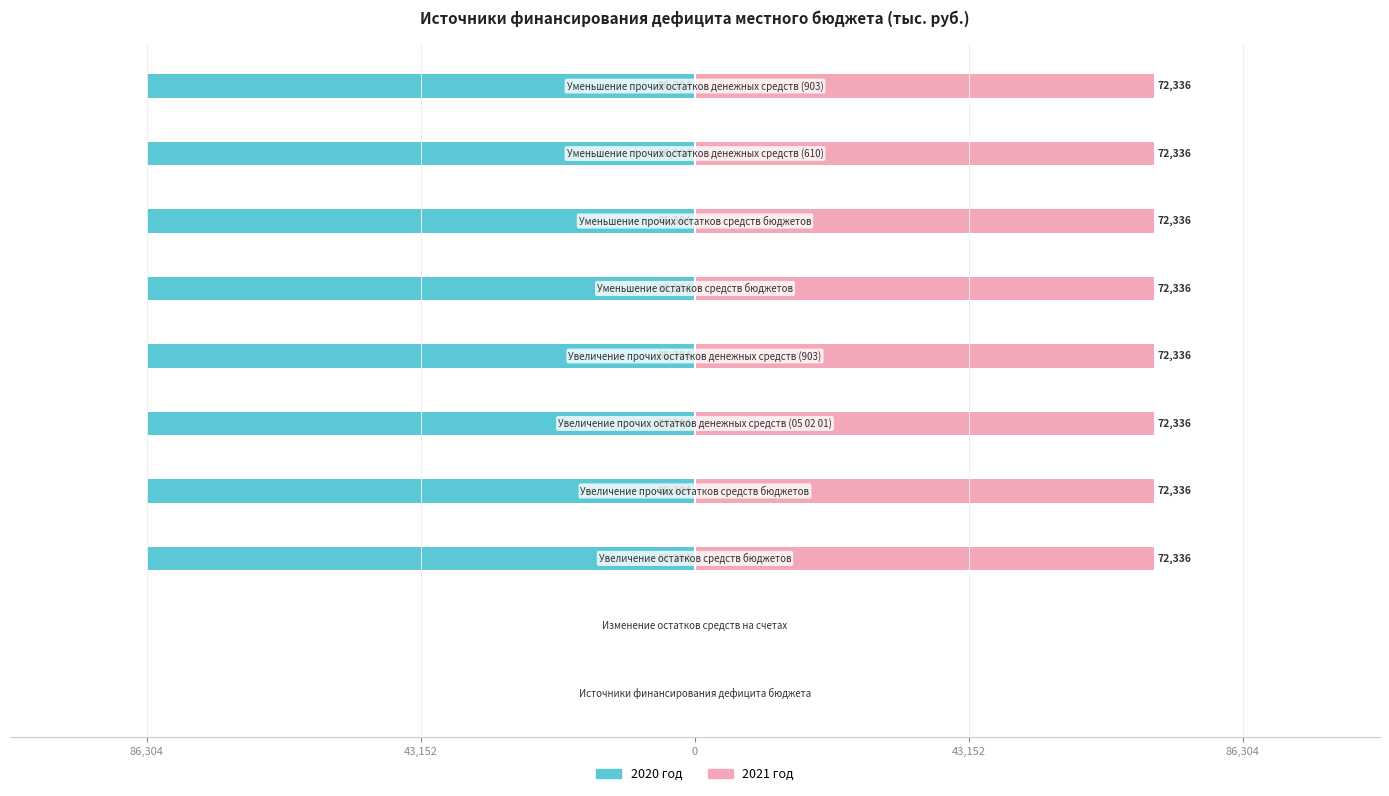

What is the sum of the 2021 год values at 5 and 8?

144671.8